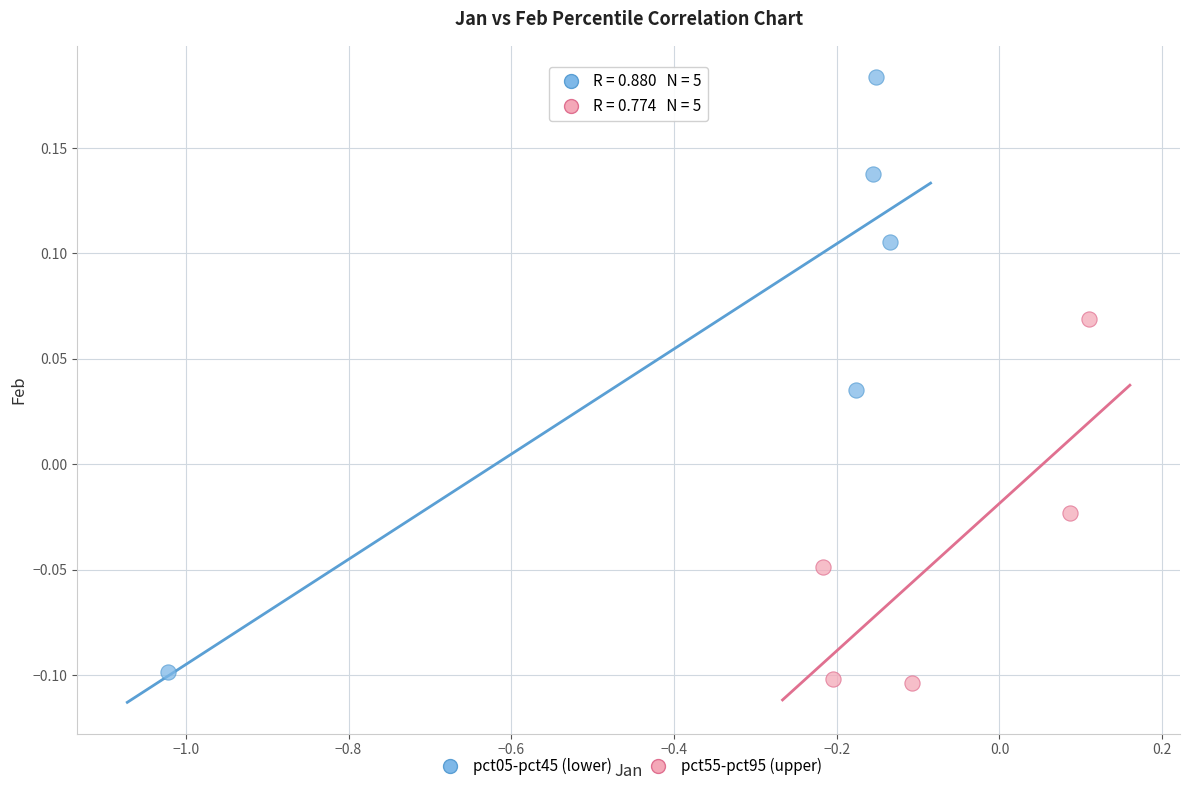

Which series has the largest Y range (max minus min)?

pct05-pct45 (lower)